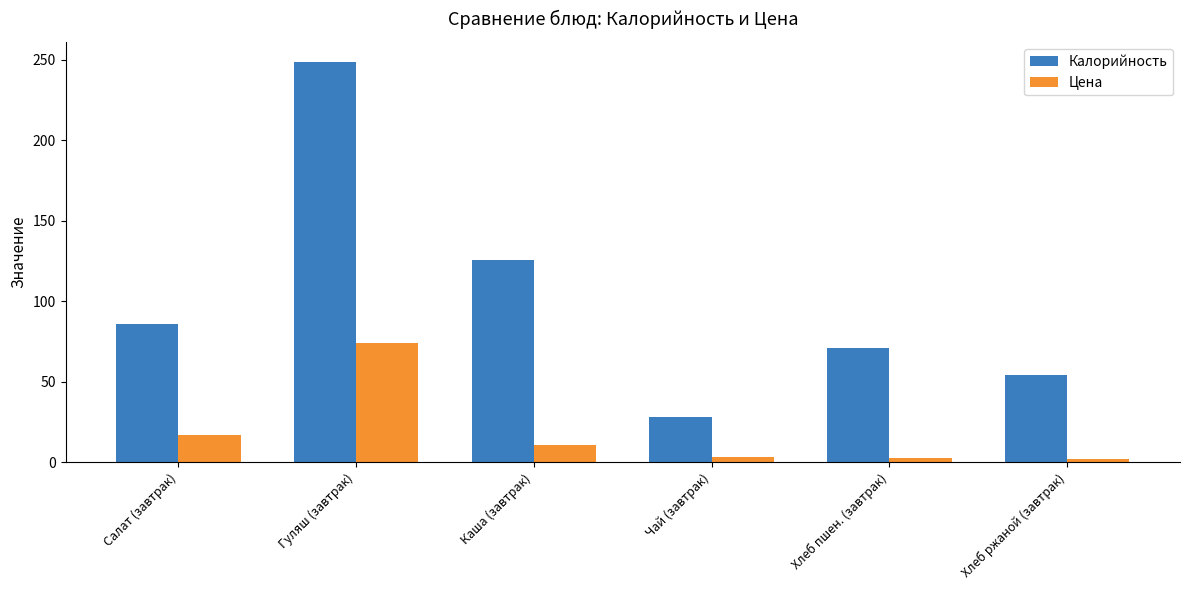

What is the sum of all Калорийность values?

612.7